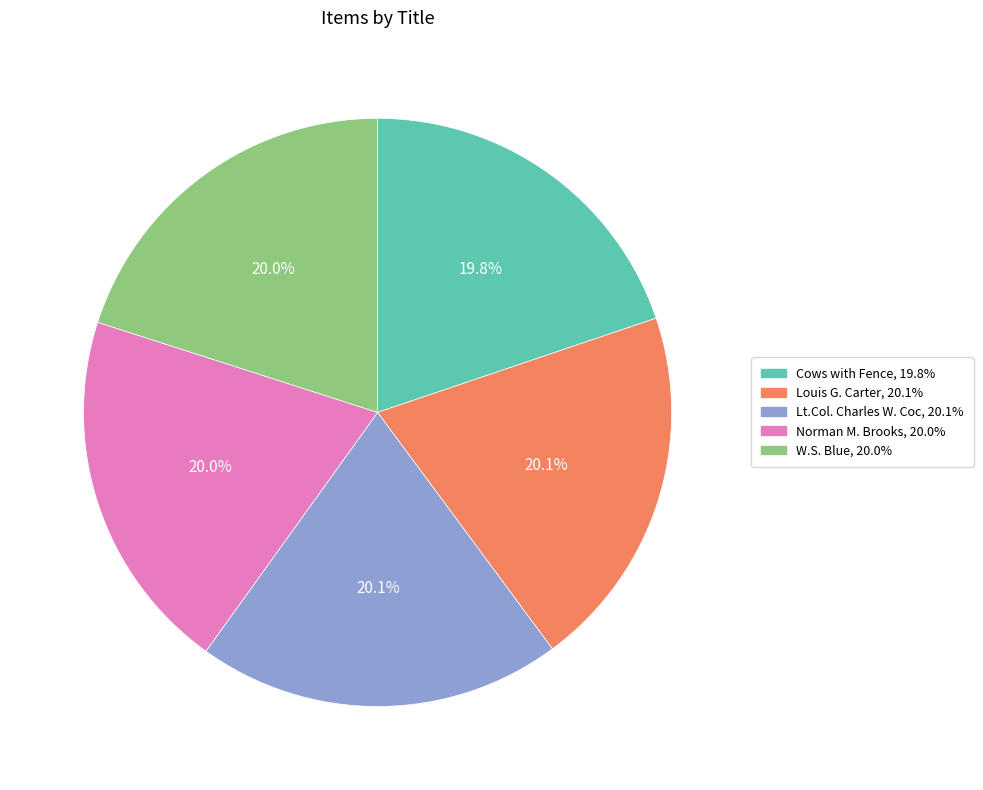

Does any single category account for the majority?

No